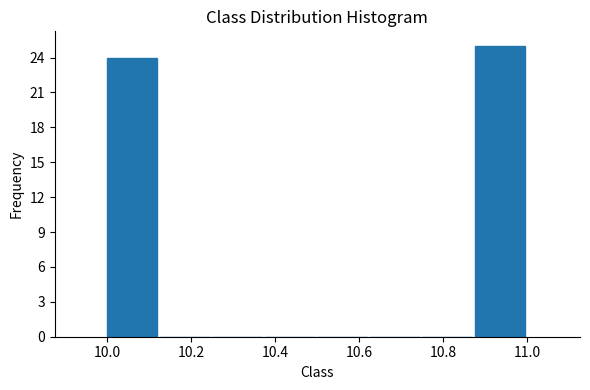

Reading left to right, list every bar in this chart as the range it spans on the x-axis followed by its height. Neither the bar edges nor the heights are printed on the chart, so give them approximately, as read against the axes.

10.000 to 10.125: 24
10.125 to 10.250: 0
10.250 to 10.375: 0
10.375 to 10.500: 0
10.500 to 10.625: 0
10.625 to 10.750: 0
10.750 to 10.875: 0
10.875 to 11.000: 25